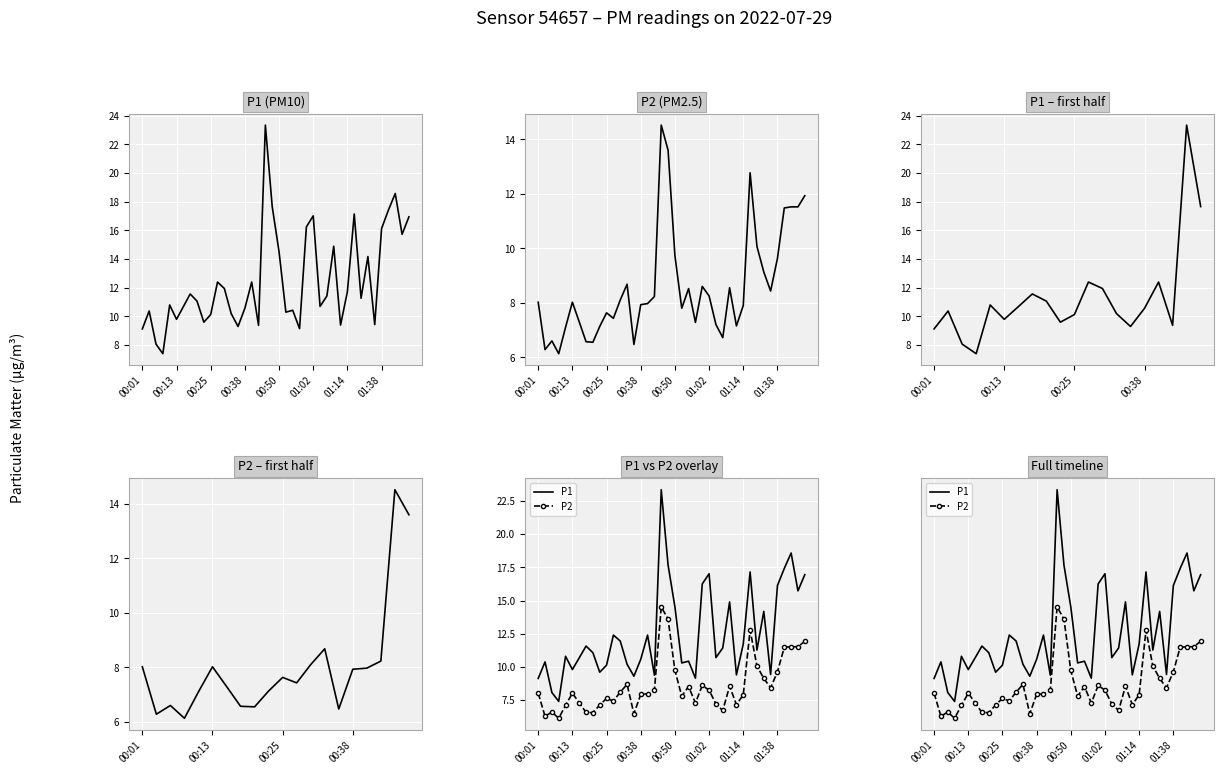

True or false: P1 has a value of 15.2 at 14.

False